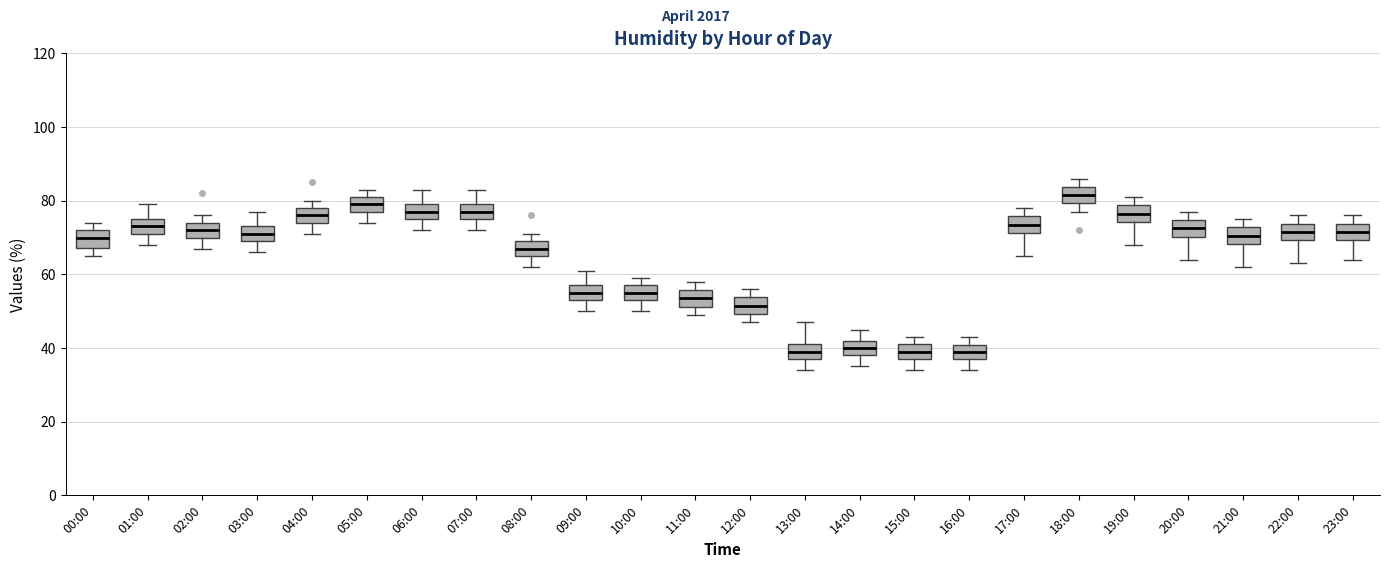

Reading left to right, read every box against the y-axis: the position of its median line, the range the box covers, and the ends of its whiskers. The values are not printed on the chart, so give them approximately, as read against the axis.

00:00: median 70, box 68 to 72, whiskers 66 to 74
01:00: median 74, box 72 to 76, whiskers 68 to 80
02:00: median 72, box 70 to 74, whiskers 68 to 76
03:00: median 72, box 70 to 74, whiskers 66 to 78
04:00: median 76, box 74 to 78, whiskers 72 to 80
05:00: median 80, box 78 to 82, whiskers 74 to 84
06:00: median 78, box 76 to 80, whiskers 72 to 84
07:00: median 78, box 76 to 80, whiskers 72 to 84
08:00: median 68, box 66 to 70, whiskers 62 to 72
09:00: median 56, box 54 to 58, whiskers 50 to 62
10:00: median 56, box 54 to 58, whiskers 50 to 60
11:00: median 54, box 52 to 56, whiskers 50 to 58
12:00: median 52, box 50 to 54, whiskers 48 to 56
13:00: median 40, box 38 to 42, whiskers 34 to 48
14:00: median 40, box 38 to 42, whiskers 36 to 46
15:00: median 40, box 38 to 42, whiskers 34 to 44
16:00: median 40 (inside the box), box 38 to 40, whiskers 34 to 44
17:00: median 74, box 72 to 76, whiskers 66 to 78
18:00: median 82, box 80 to 84, whiskers 78 to 86
19:00: median 76, box 74 to 78, whiskers 68 to 82
20:00: median 72, box 70 to 74, whiskers 64 to 78
21:00: median 70, box 68 to 72, whiskers 62 to 76
22:00: median 72, box 70 to 74, whiskers 64 to 76
23:00: median 72, box 70 to 74, whiskers 64 to 76